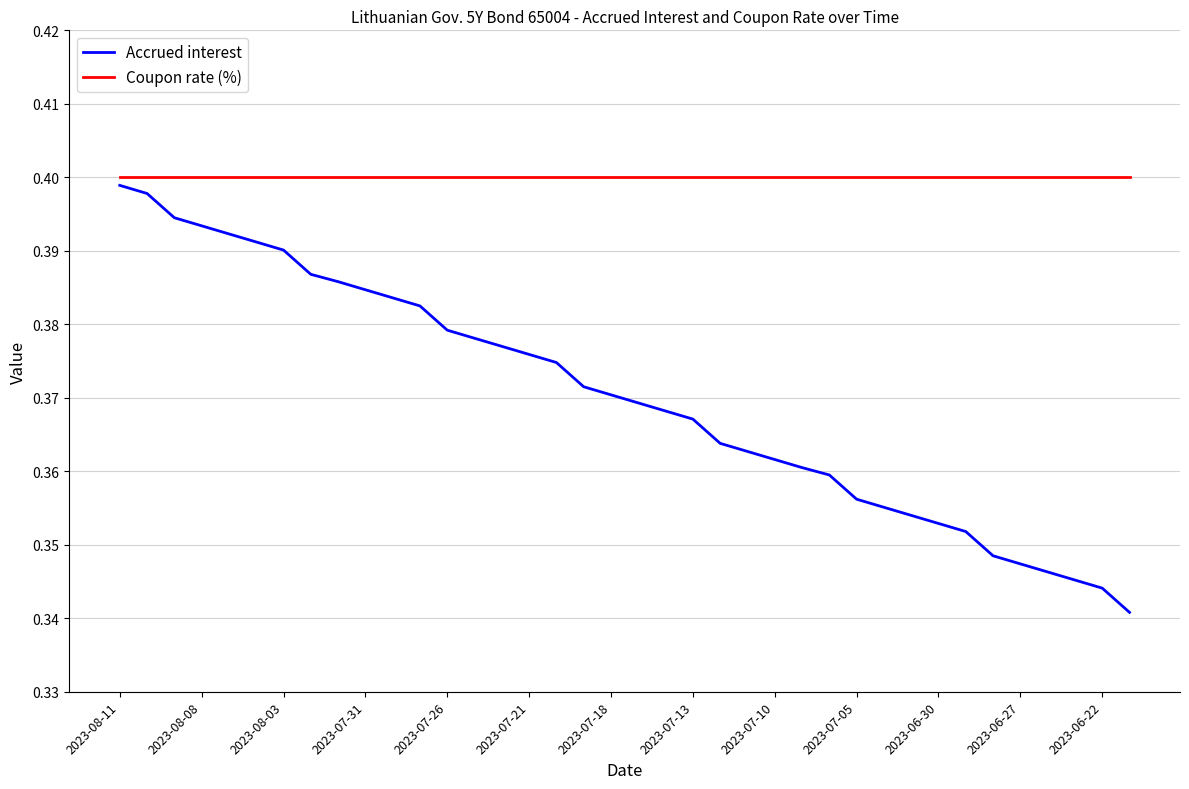

Which series has the largest total across all categories?

Coupon rate (%)